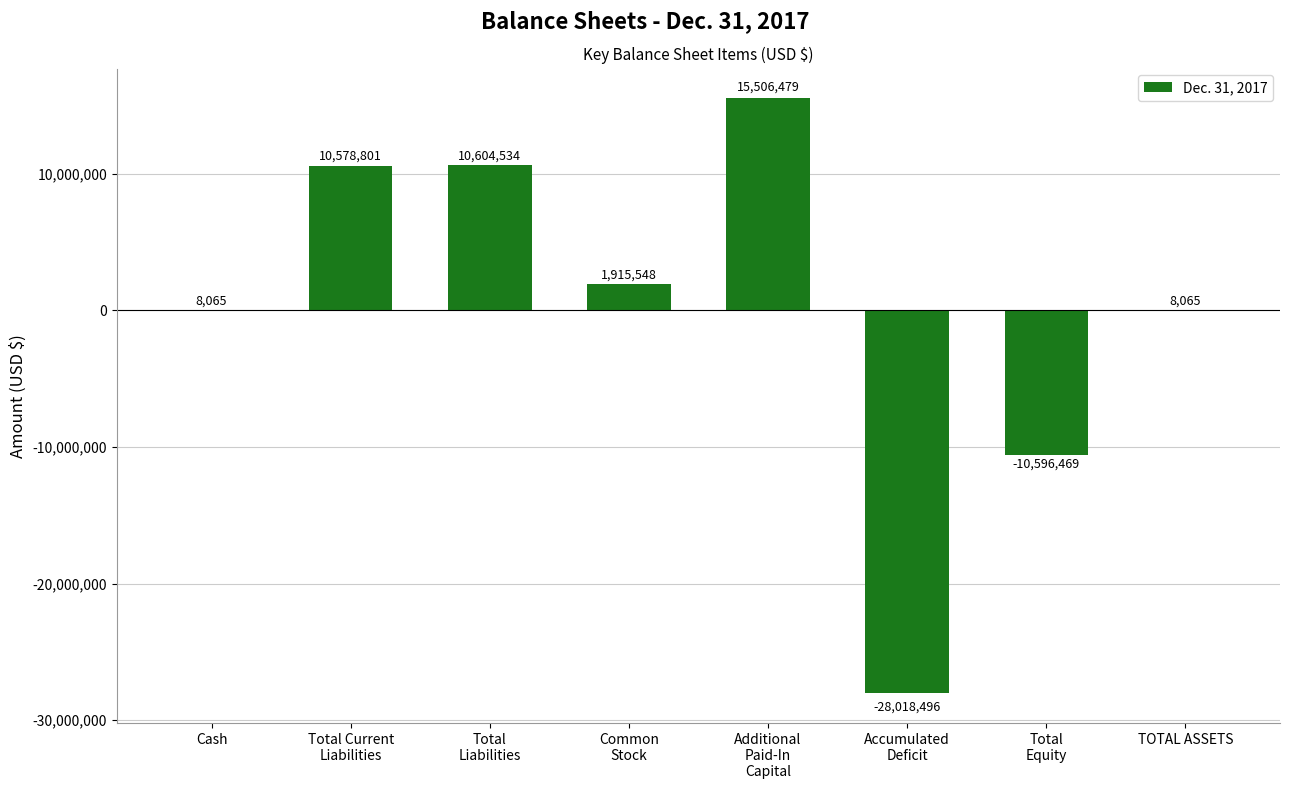

What is the ratio of the value at TOTAL ASSETS to the value at Cash?

1.0